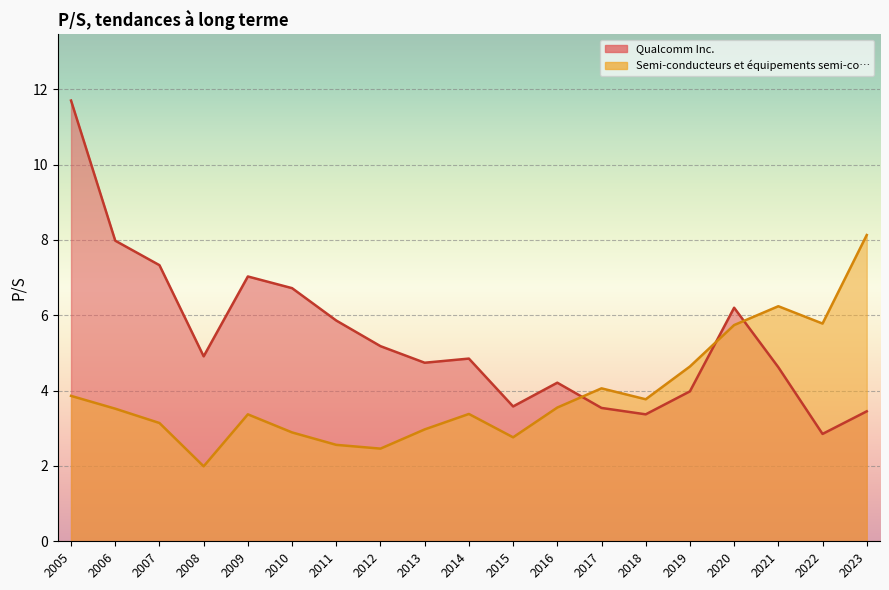

How many intersections are there between Semi-conducteurs et équipements semi-co… and Qualcomm Inc.?

3